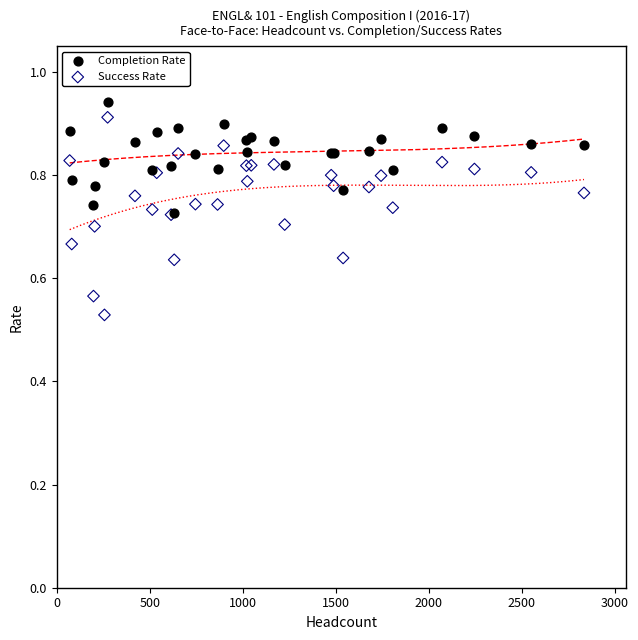

What are all the series names shown in the legend?

Completion Rate, Success Rate